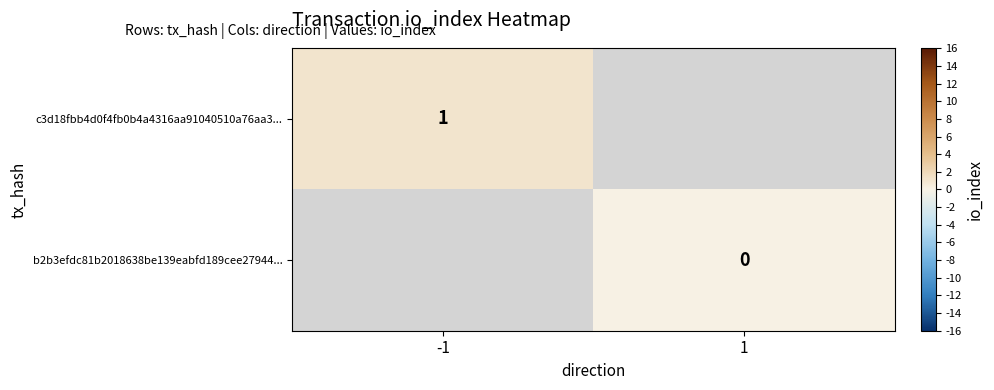

Is it true that c3d18fbb4d0f4fb0b4a4316aa91040510a76aa3... equals 1 at -1?

True